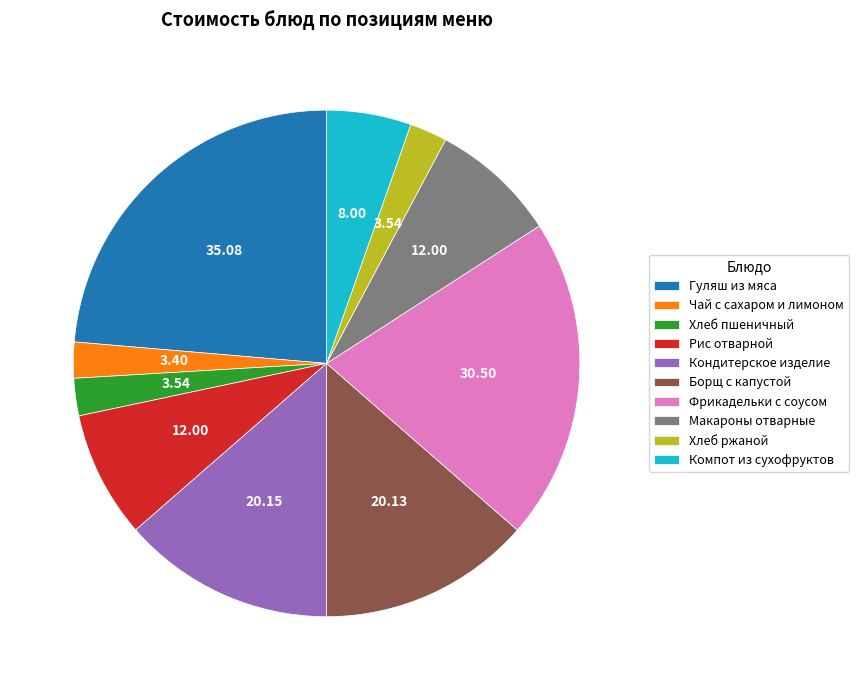

Combined, do Компот из сухофруктов and Кондитерское изделие account for over 50%?

No